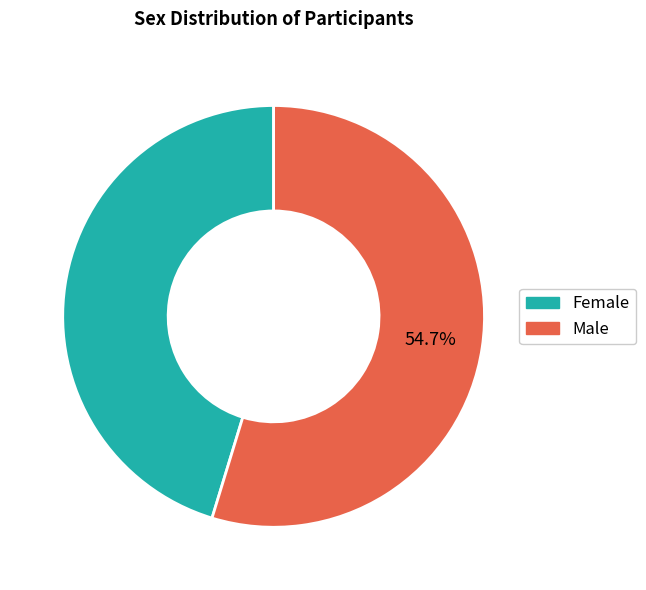

Does any single category account for the majority?

Yes